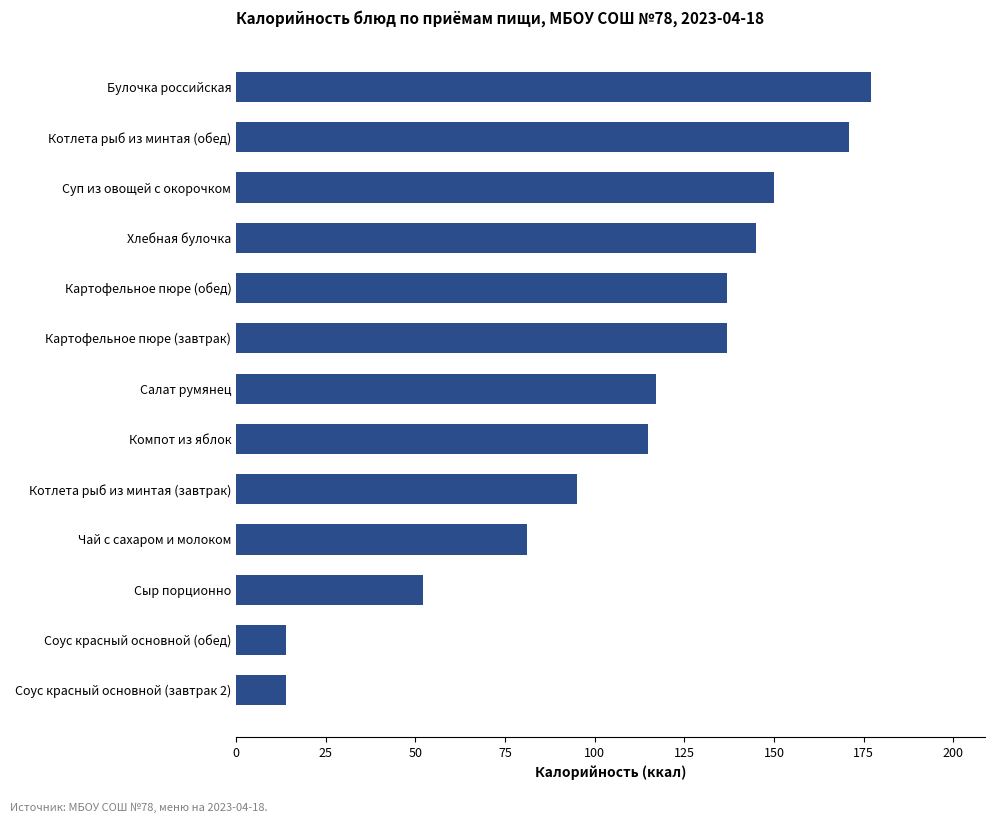

What is the change in value from Картофельное пюре (обед) to Хлебная булочка?

+8